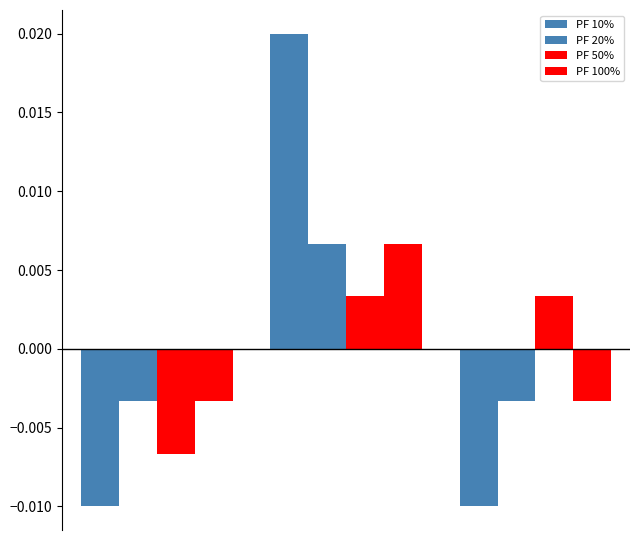

How many values in PF 20% are above zero?

1